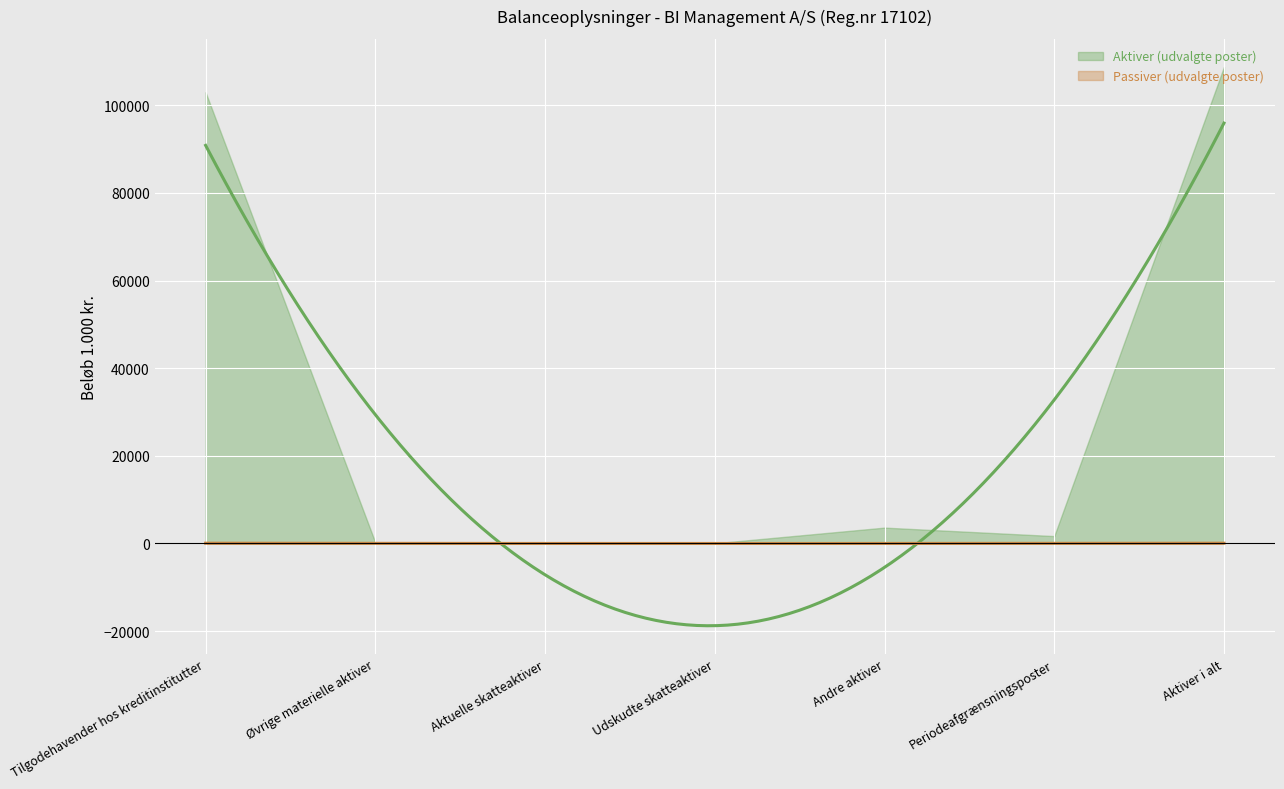

What is the approximate value of Aktiver (udvalgte poster) at Aktiver i alt, to the nearest 10?

108770